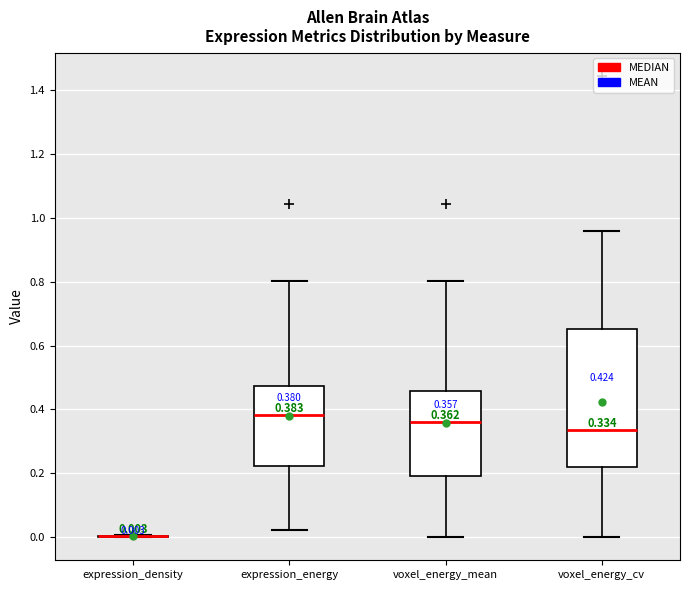

Comparing the boxes themselves (not the whiskers), which one is the tallest?

voxel_energy_cv